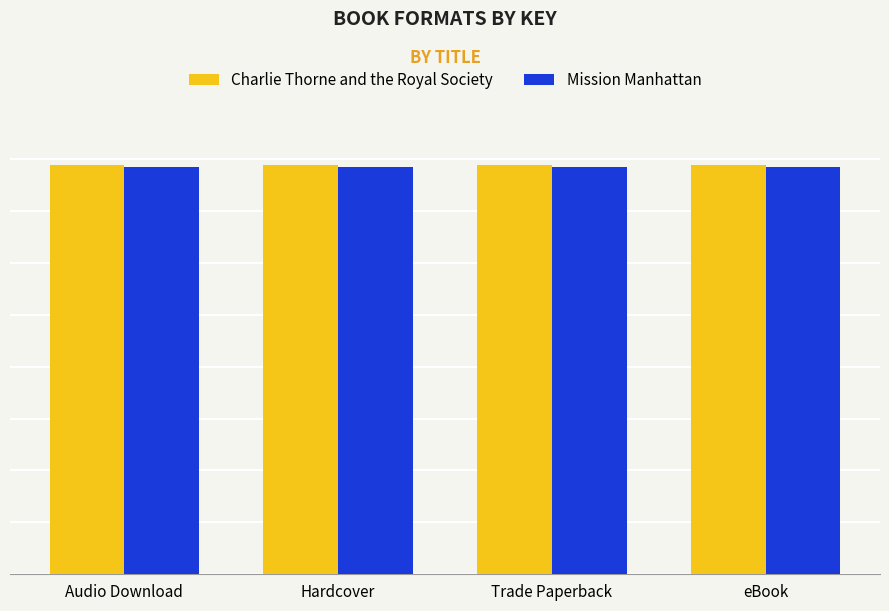

Does the chart contain any negative values?

No